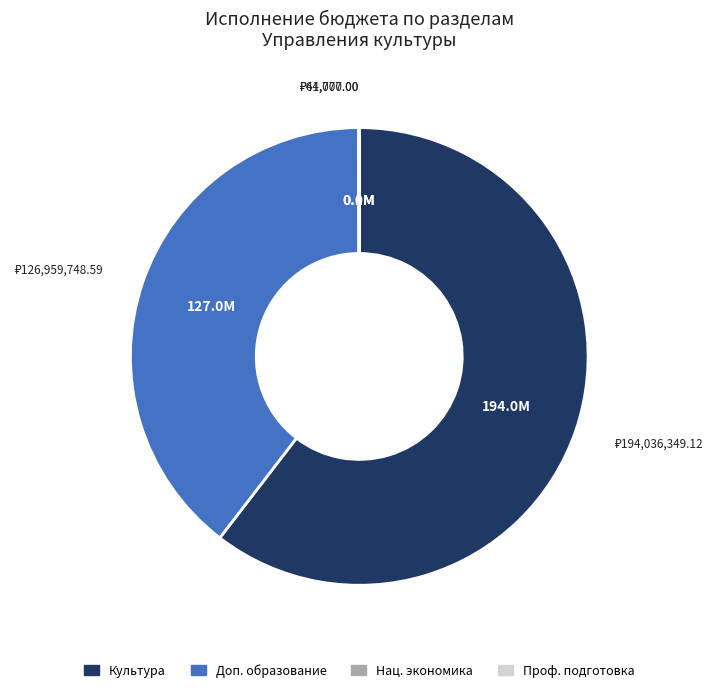

Is there any slice that represents more than half of the pie?

Yes